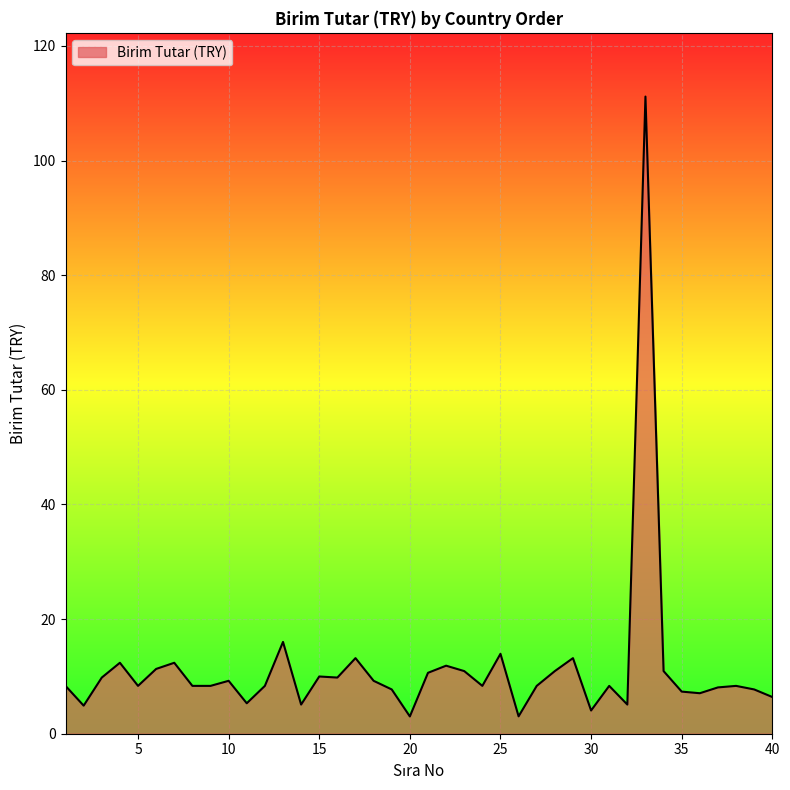

What is the smallest value displayed?

3.0